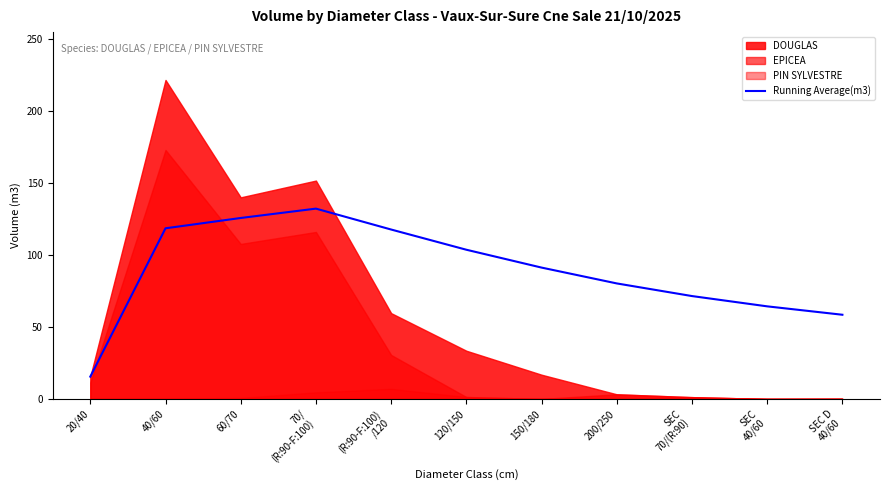

At which label is the value closest to 73?

SEC
70/(R:90)